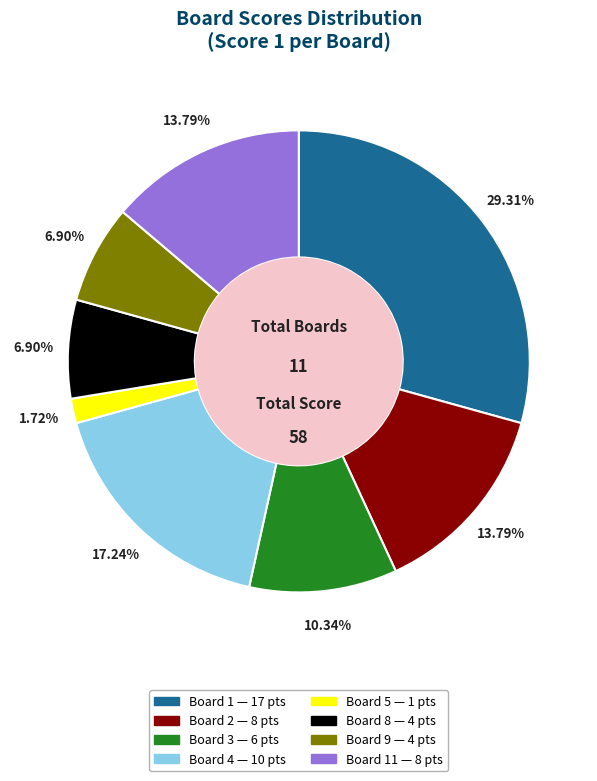

Does any single category account for the majority?

No